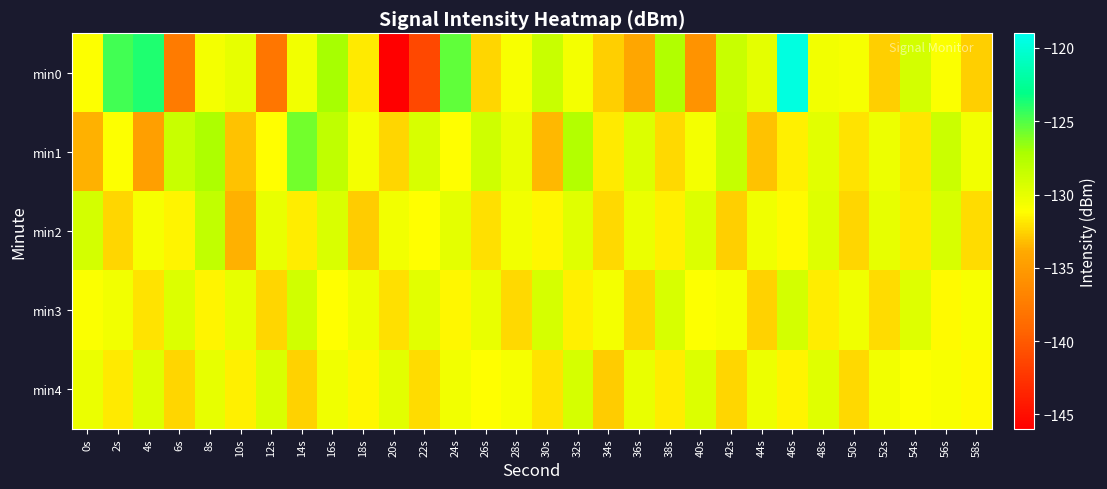

What is the spread (max minus min) of values at 18s?

2.5